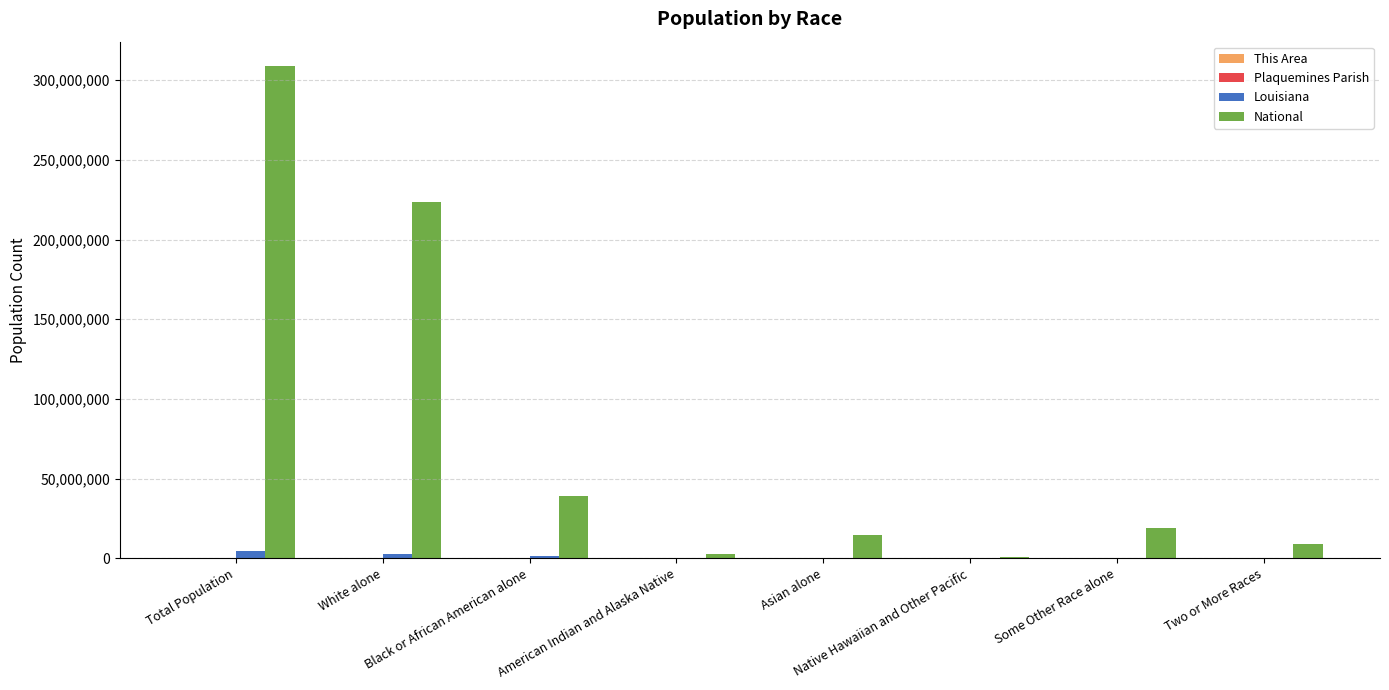

Which series has the largest total across all categories?

National